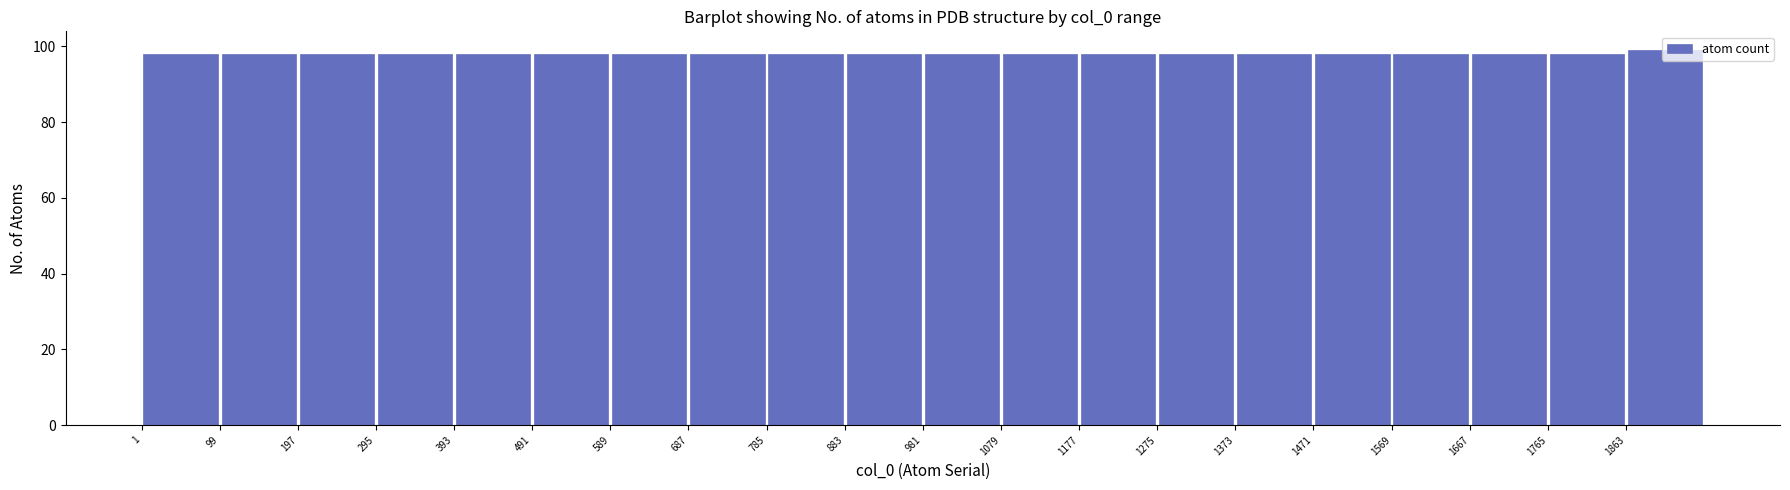

What is the height of the bar covering 99 to 197 on the x-axis? Neither the bar edges nor the heights are printed on the chart, so give them approximately, as read against the axes.

98